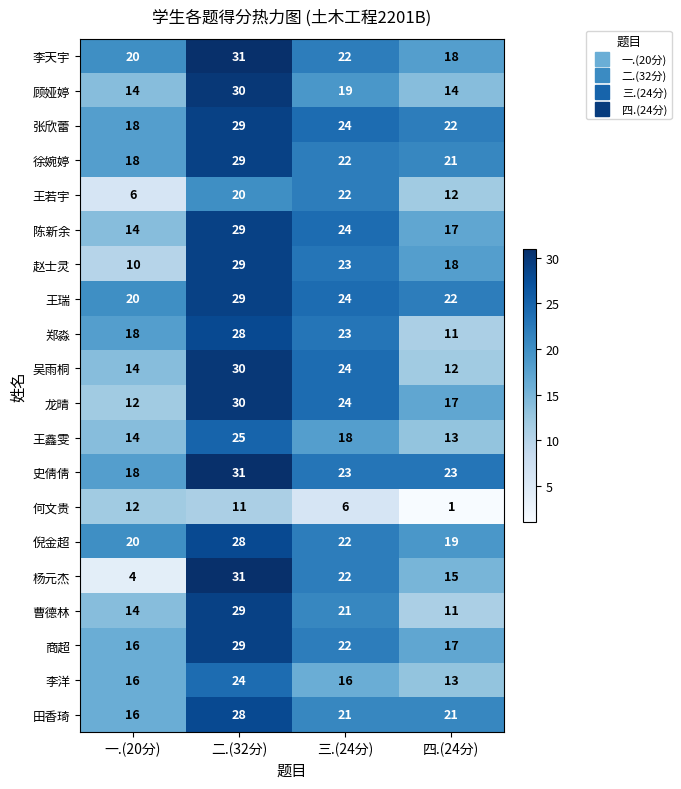

Rank the categories by 龙晴 value from lowest to highest.

一.(20分), 四.(24分), 三.(24分), 二.(32分)